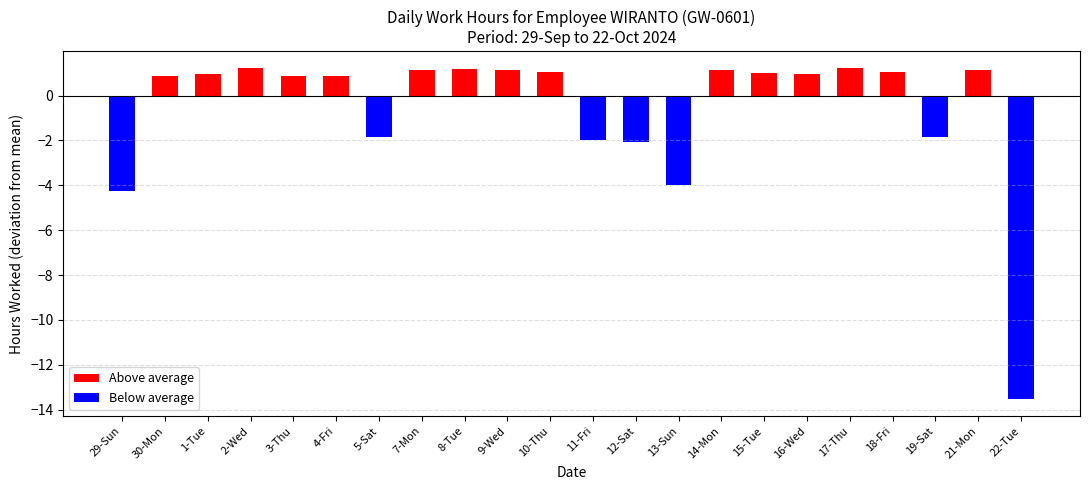

Are the bars horizontal?

No